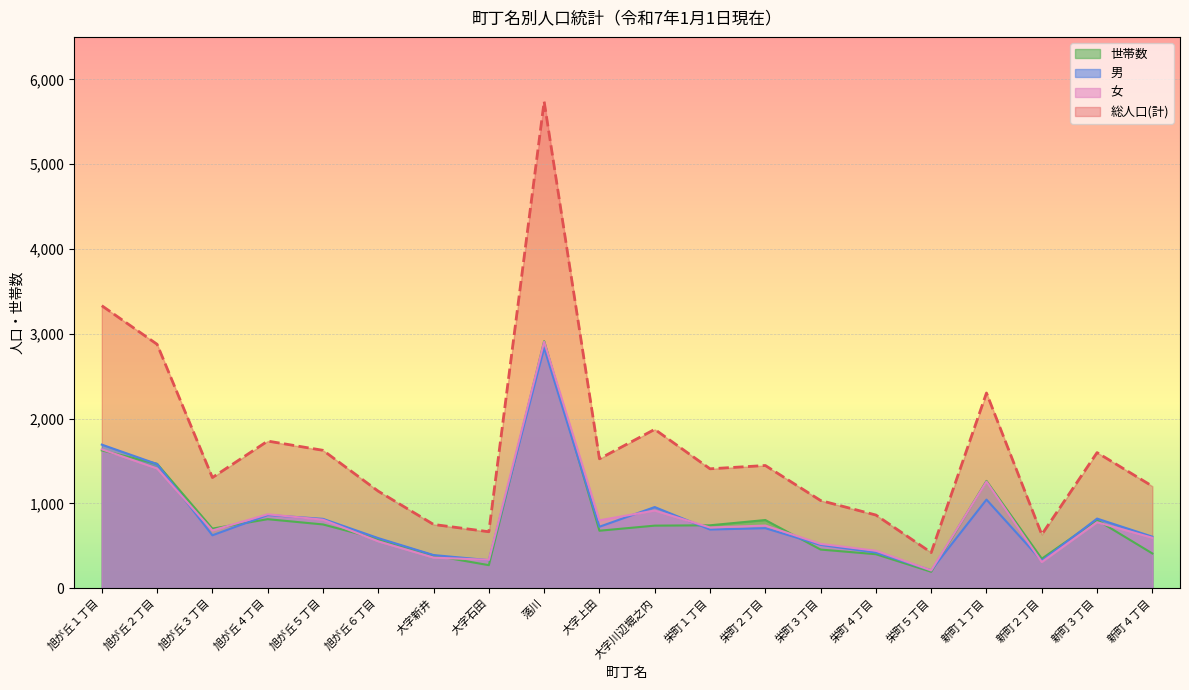

At how many categories does at least one series exceed 3246?

2